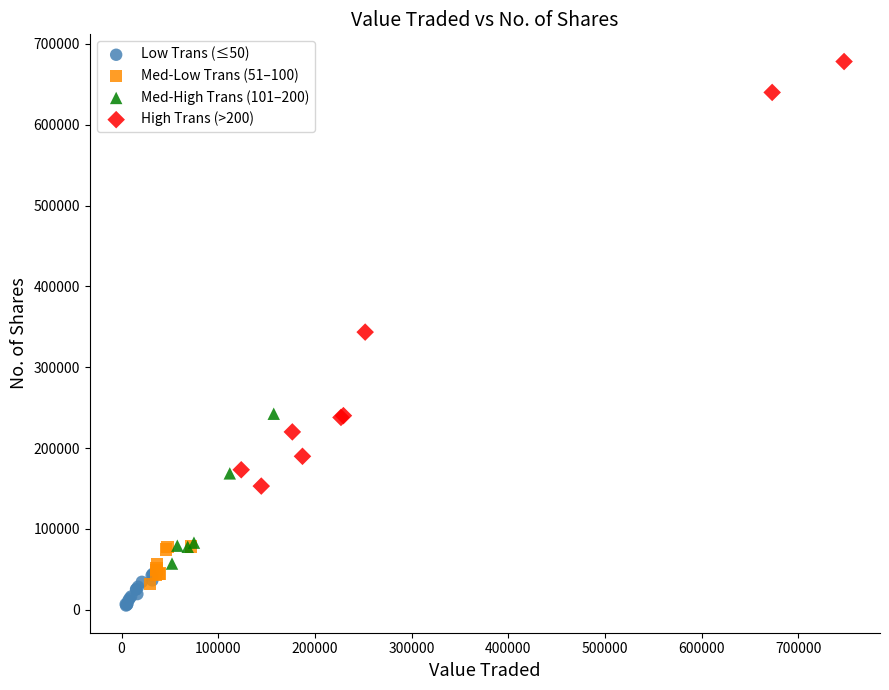

Which series has the widest spread of Y values?

High Trans (>200)